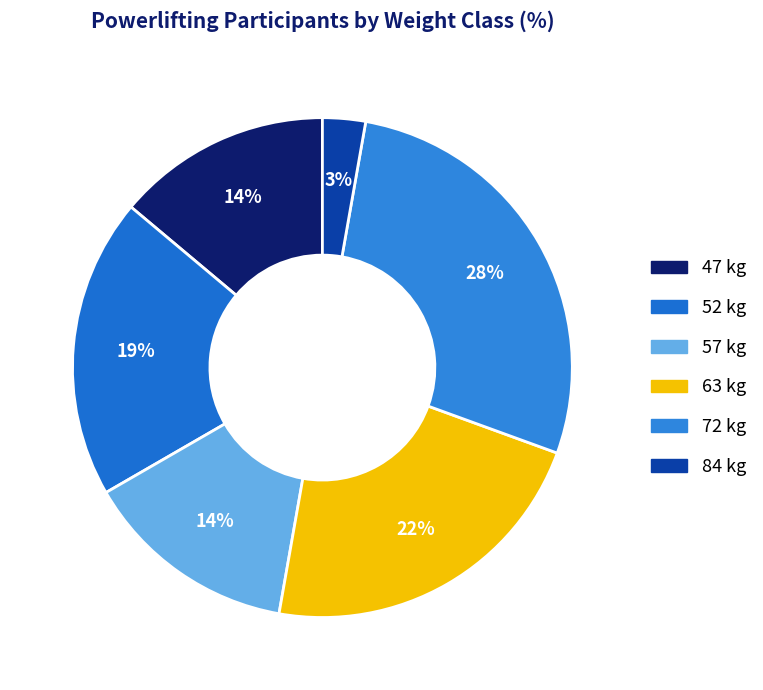

To the nearest percent, what is the difference between the largest and smallest slice percentages?

25%